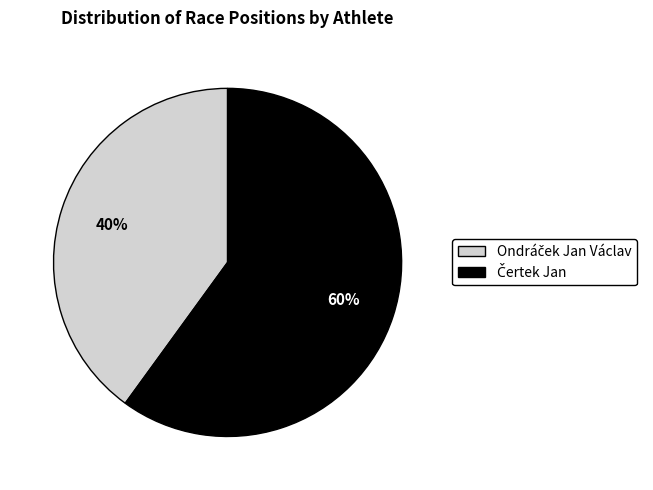

Does any single category account for the majority?

Yes